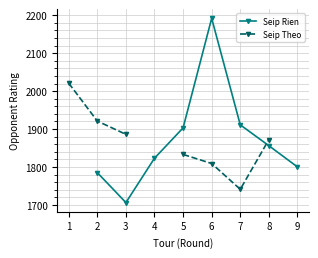

Between which two adjacent categories do Seip Theo and Seip Rien first intersect?

7 and 8